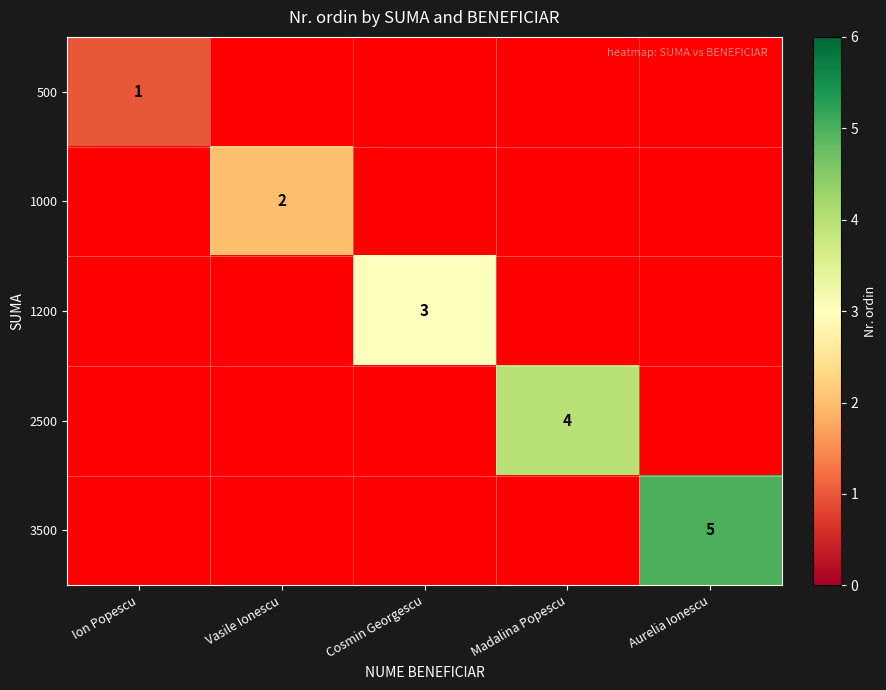

True or false: 2500 has a value of 4 at Madalina Popescu.

True